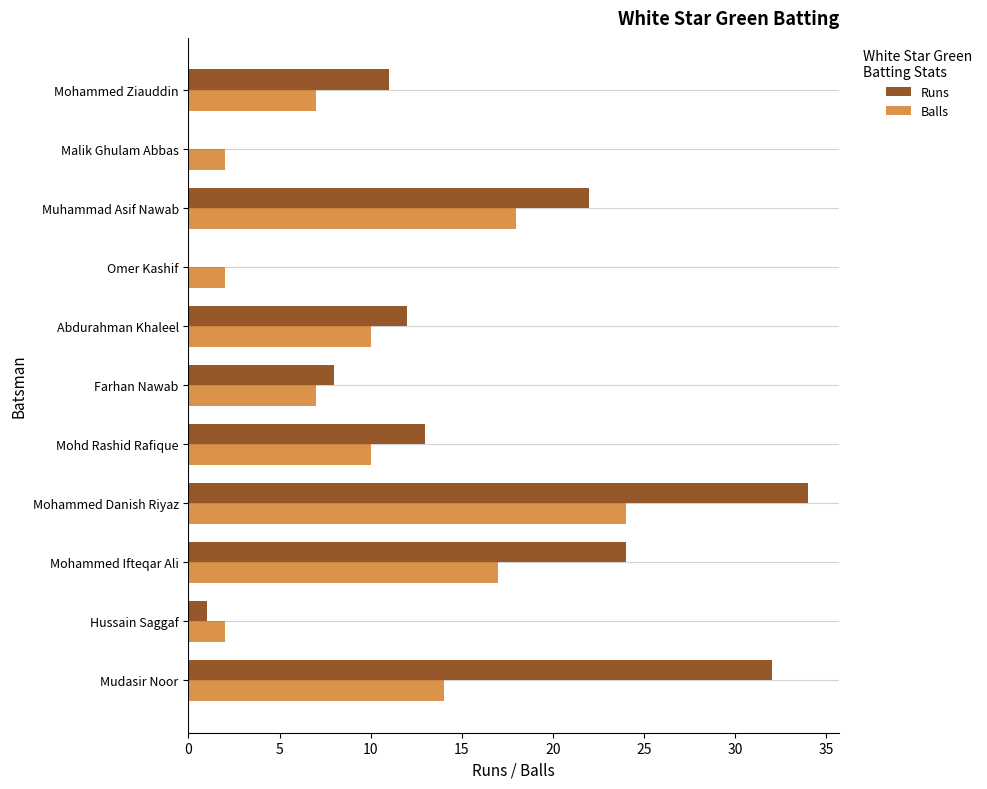

What is the sum of the Balls values at Mohammed Ziauddin and Hussain Saggaf?

9